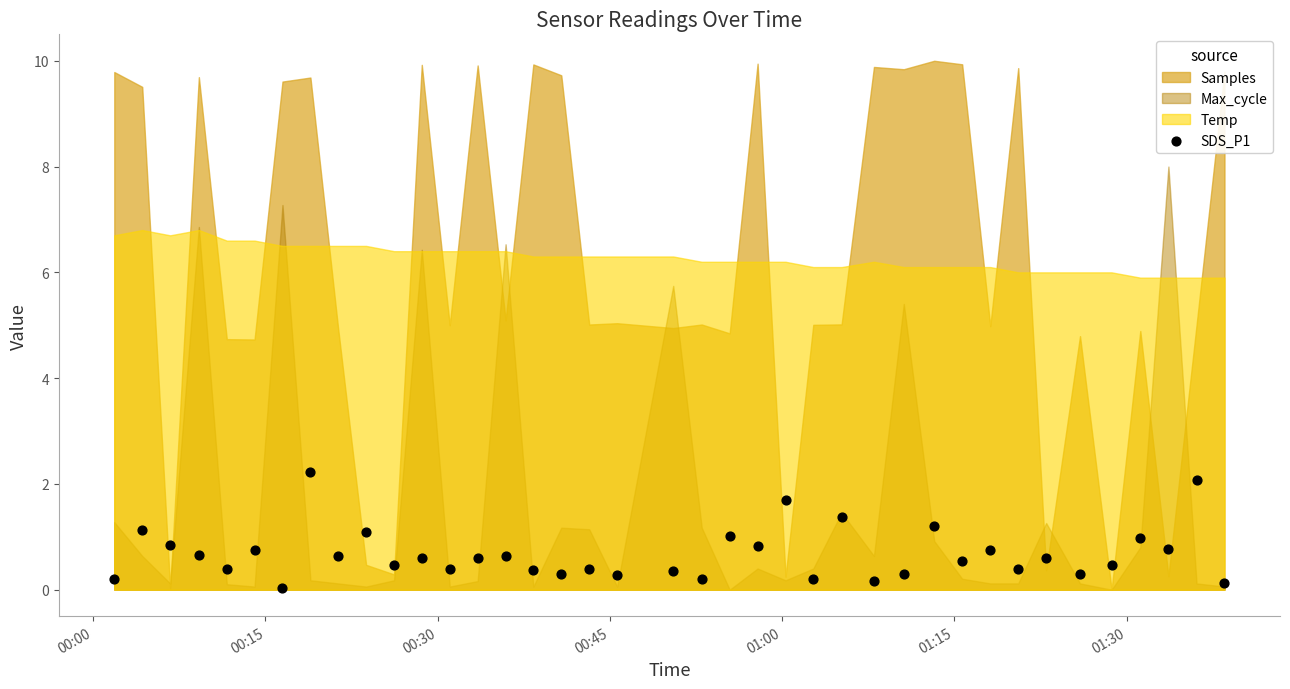

What is the range of Y values (max minus min)?

2.2